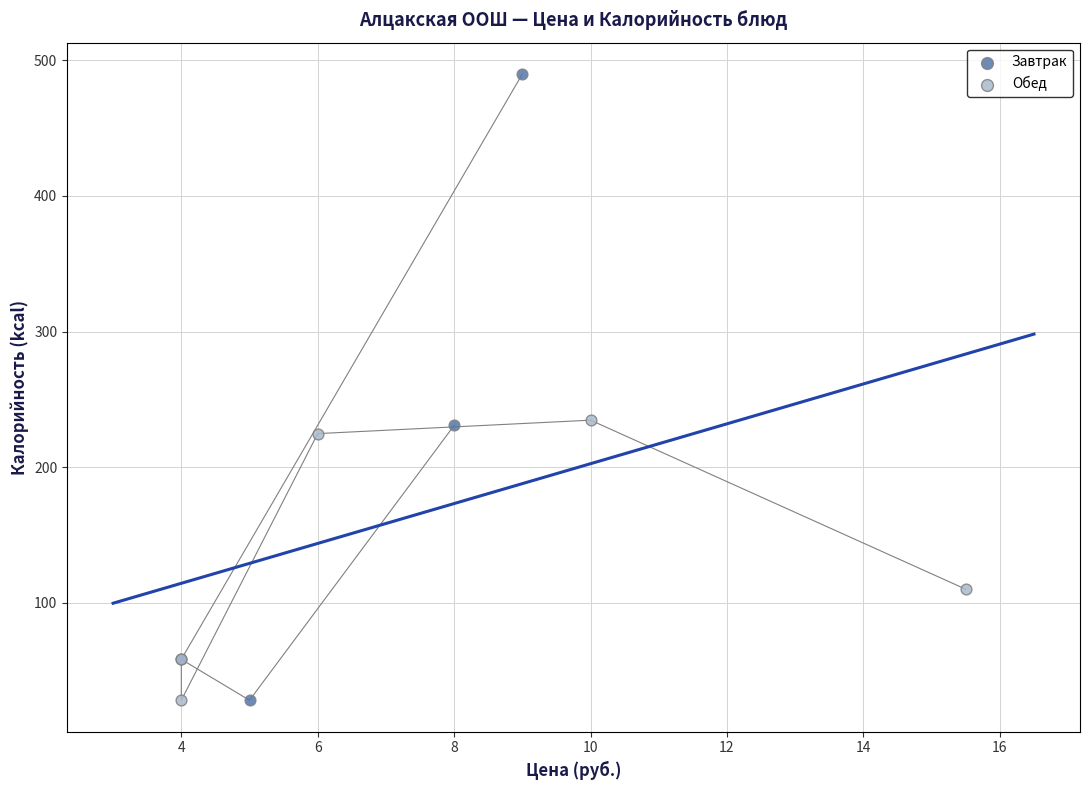

Which series has the largest Y range (max minus min)?

Завтрак